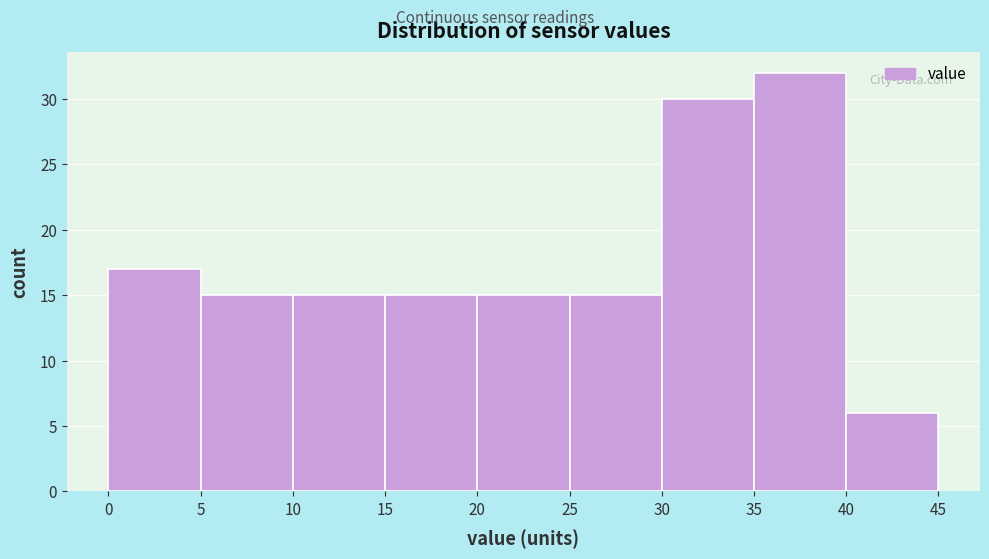

Which range on the x-axis has the tallest bar?

35 to 40